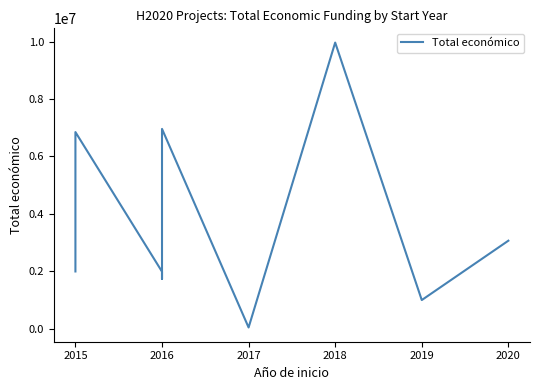

Does the chart display data point markers on the line(s)?

No